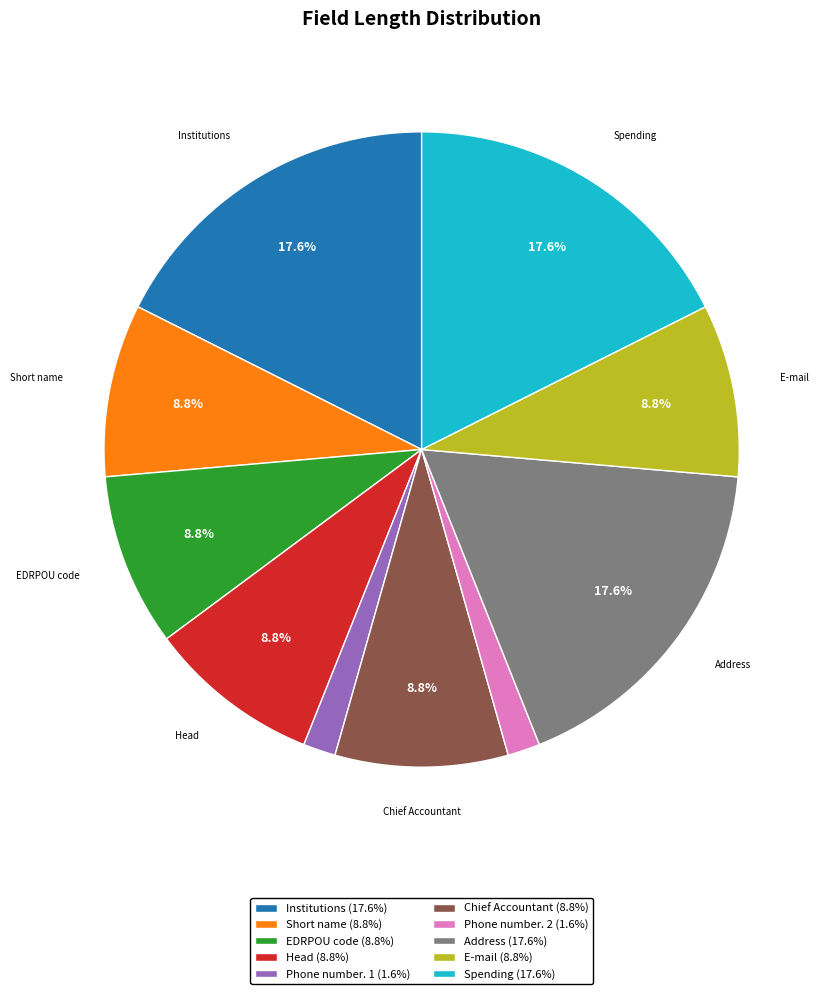

Is there a majority slice in this chart?

No